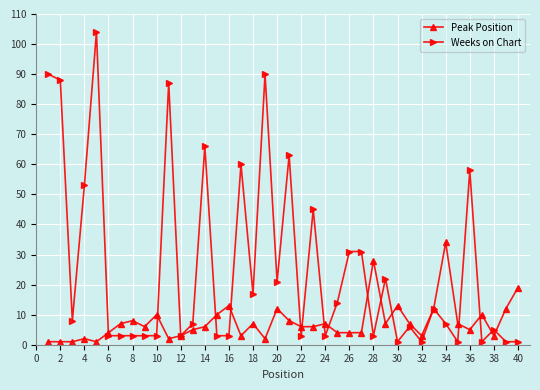

Which series has the largest range (max minus min)?

Weeks on Chart